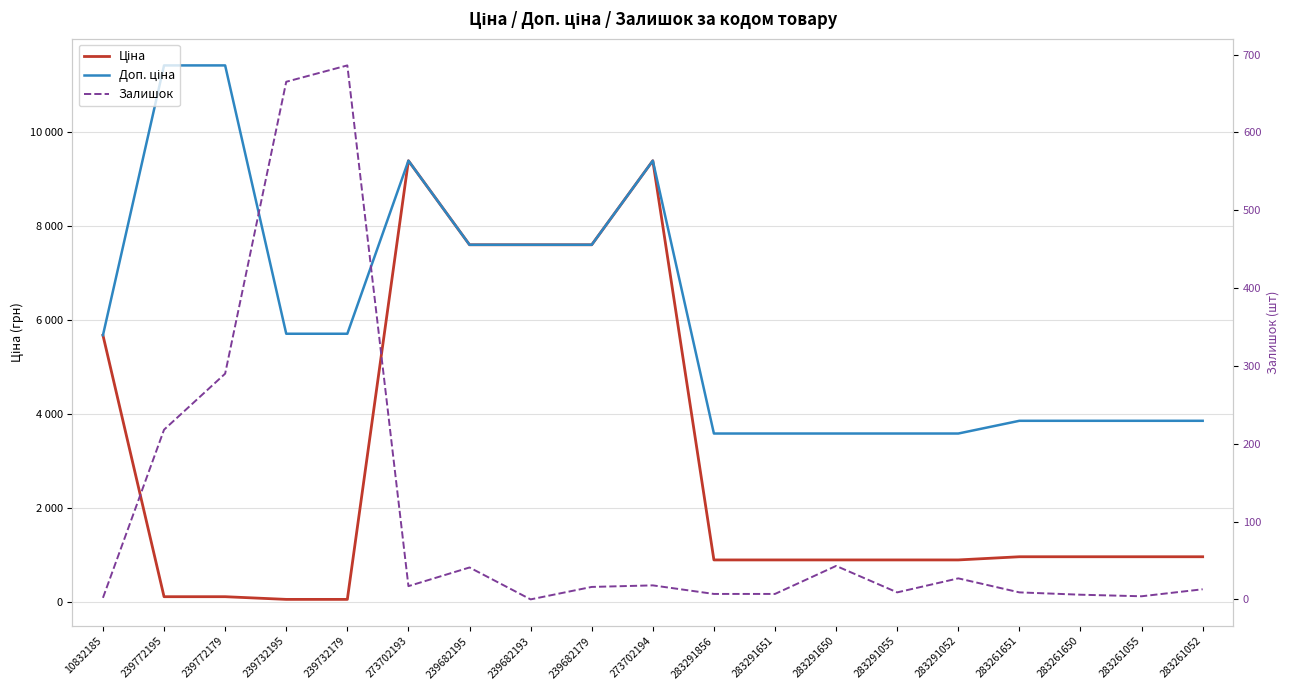

Which series has the widest spread of values?

Ціна